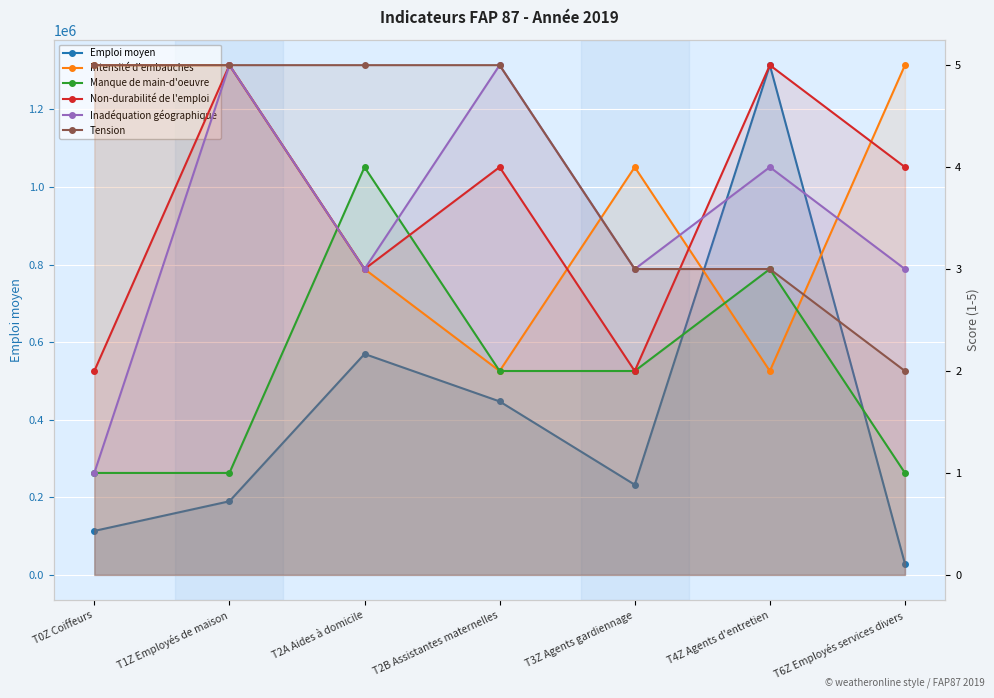

Between T2A Aides à domicile and T1Z Employés de maison, which is larger?

T2A Aides à domicile